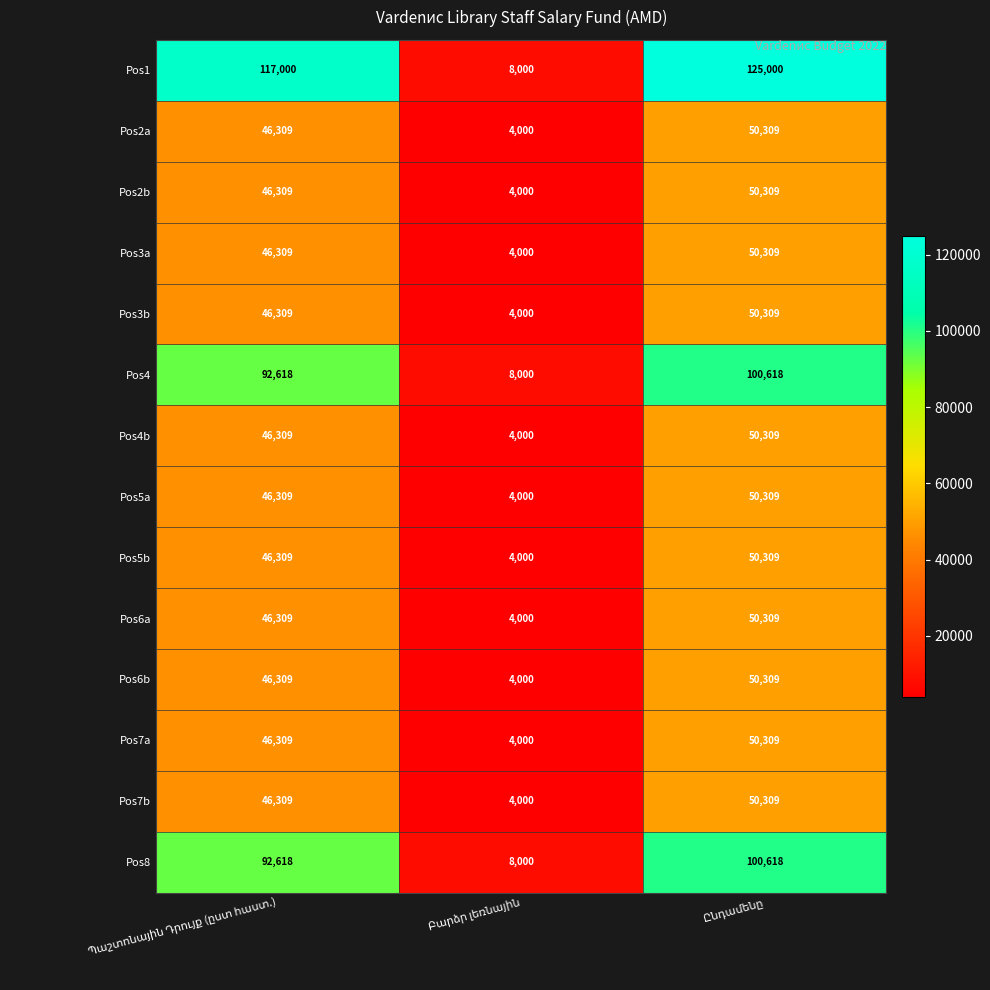

Which series has the largest total across all categories?

Pos1